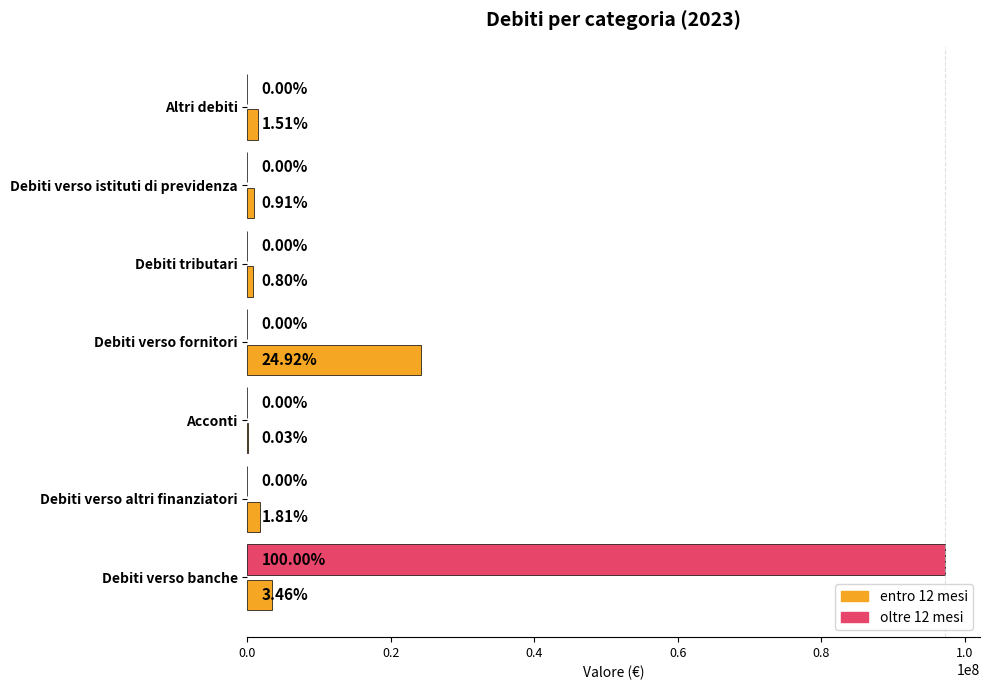

What is the average value of the entro 12 mesi series?

4648173.2